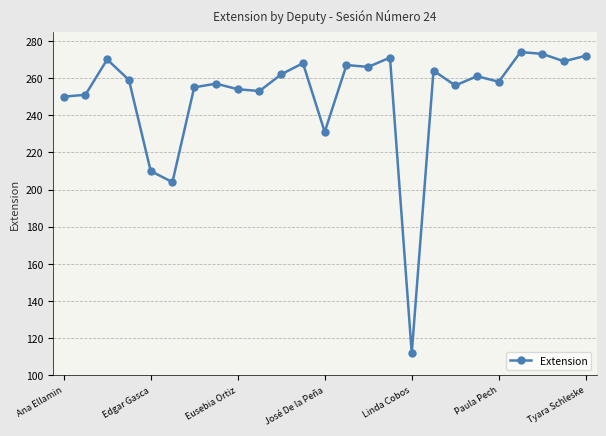

What is the maximum value shown in the chart?

274